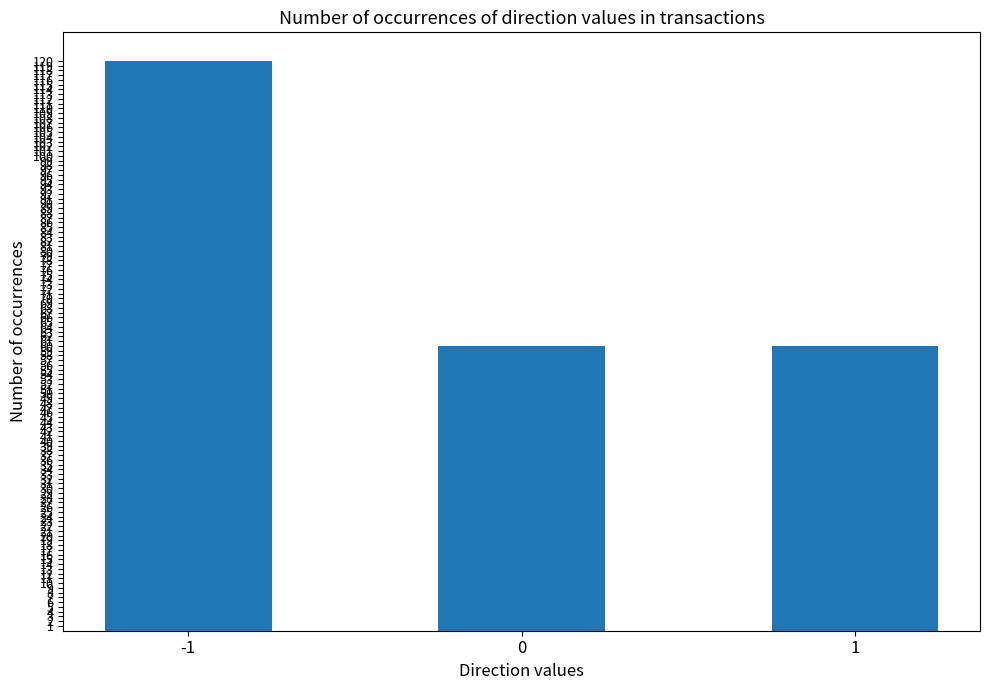

Reading right to left, transcribe all the data shown in this chart.

60	60	120